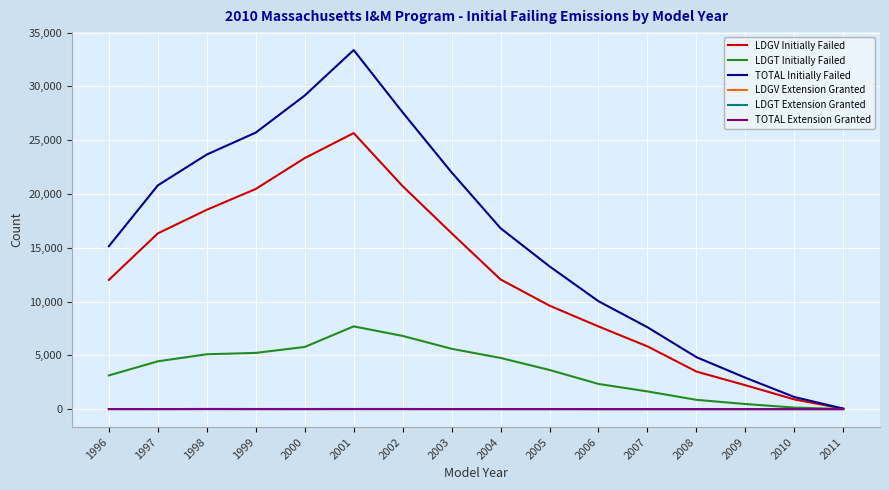

Rank the categories by TOTAL Initially Failed value from highest to lowest.

2001, 2000, 2002, 1999, 1998, 2003, 1997, 2004, 1996, 2005, 2006, 2007, 2008, 2009, 2010, 2011